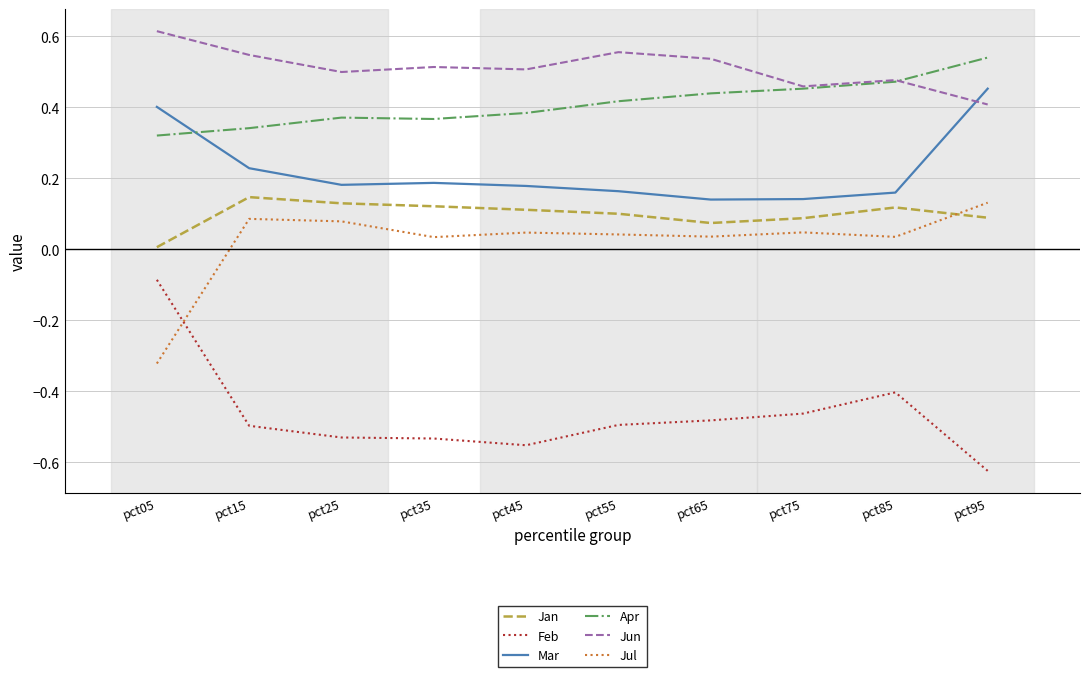

At which category does the chart reach its peak across all series?

pct05